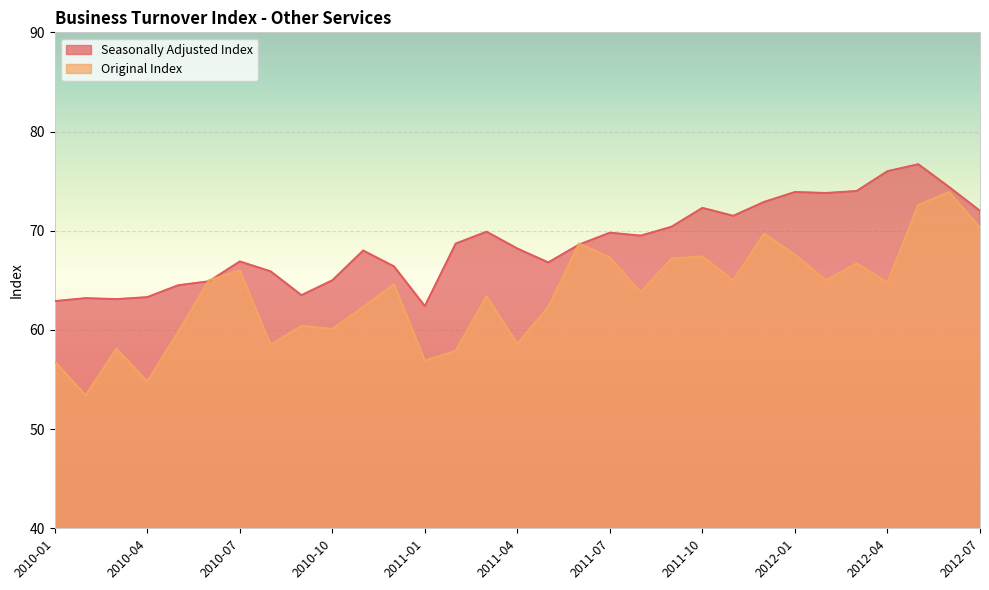

Where is Seasonally Adjusted Index nearest to the value 69?

2011-02